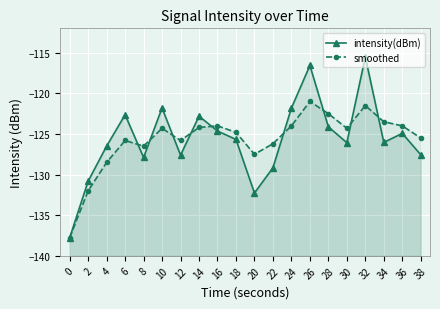

True or false: intensity(dBm) has more than 1 points higher than both neighbors.

True